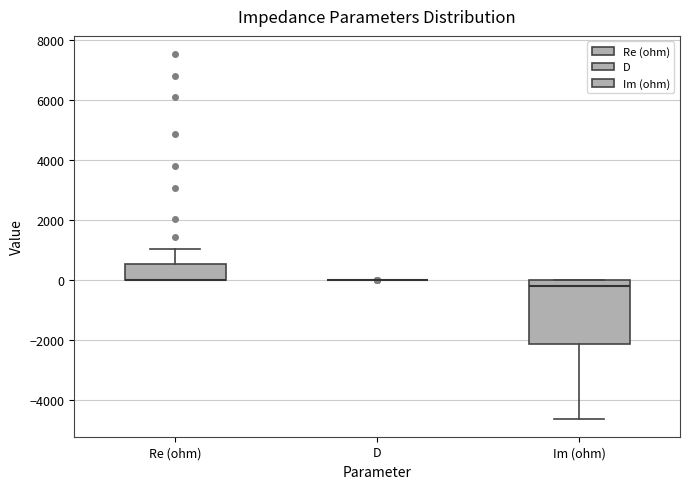

Reading left to right, transcribe this box plot: for each box, give where its median line is, the range the box spans, and where its two whiskers end, as read against the y-axis. The values are not printed on the chart, so give them approximately, as read against the axis.

Re (ohm): median 0 (drawn on the box's lower edge), box 0 to 600, whiskers 0 to 1000
D: box collapsed to a line at 0, whiskers 0 to 0
Im (ohm): median -200, box -2200 to 0, whiskers -4600 to 0